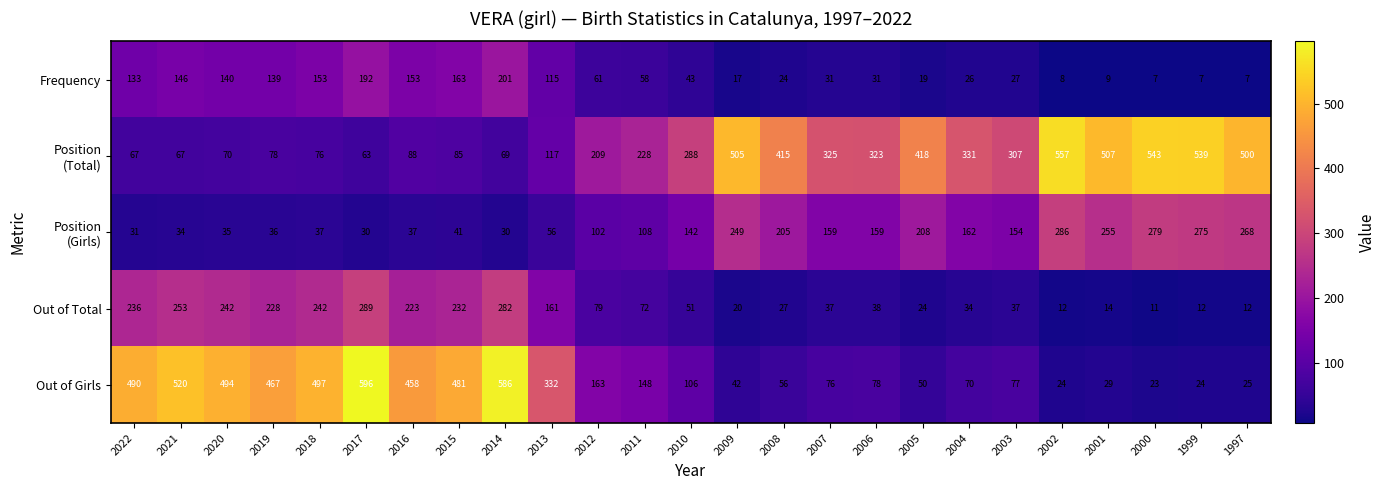

Which series changed the most between 2021 and 2019?

Out of Girls